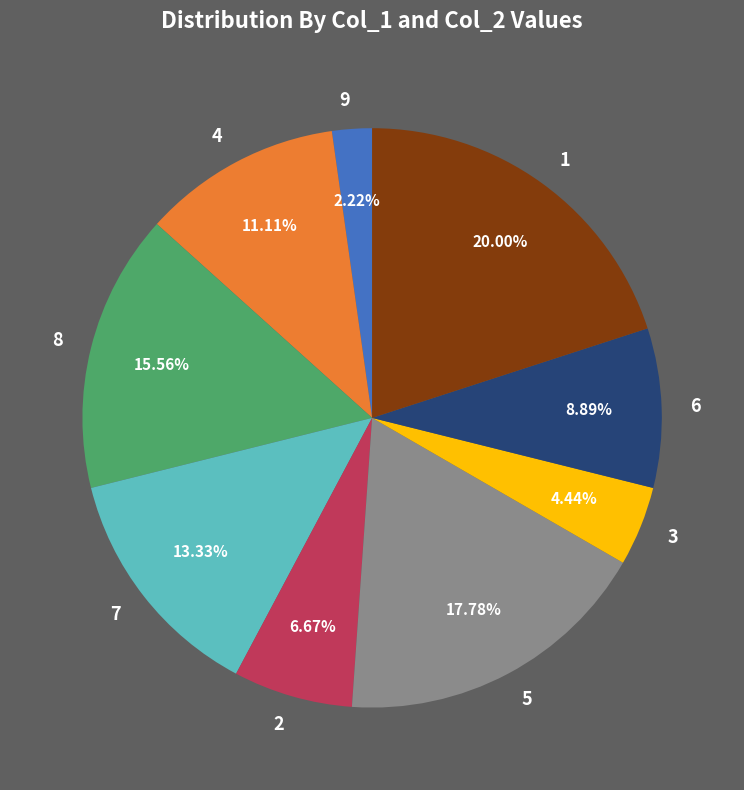

To the nearest percent, what portion does 6 represent?

9%